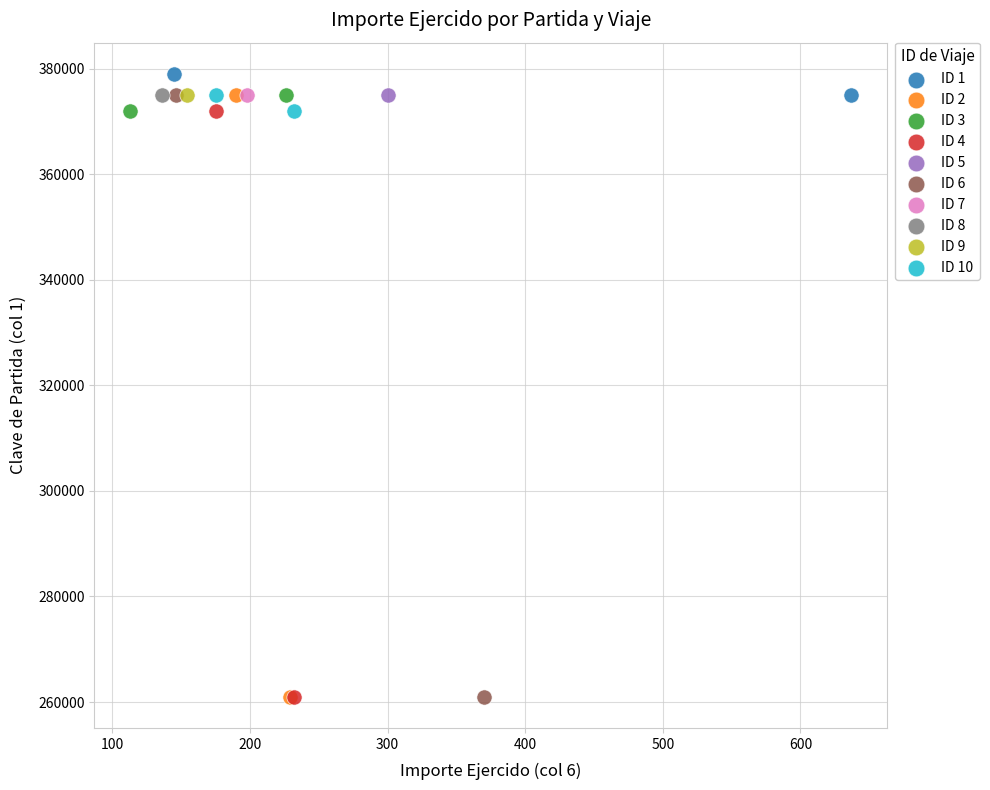

What are all the series names shown in the legend?

ID 1, ID 2, ID 3, ID 4, ID 5, ID 6, ID 7, ID 8, ID 9, ID 10